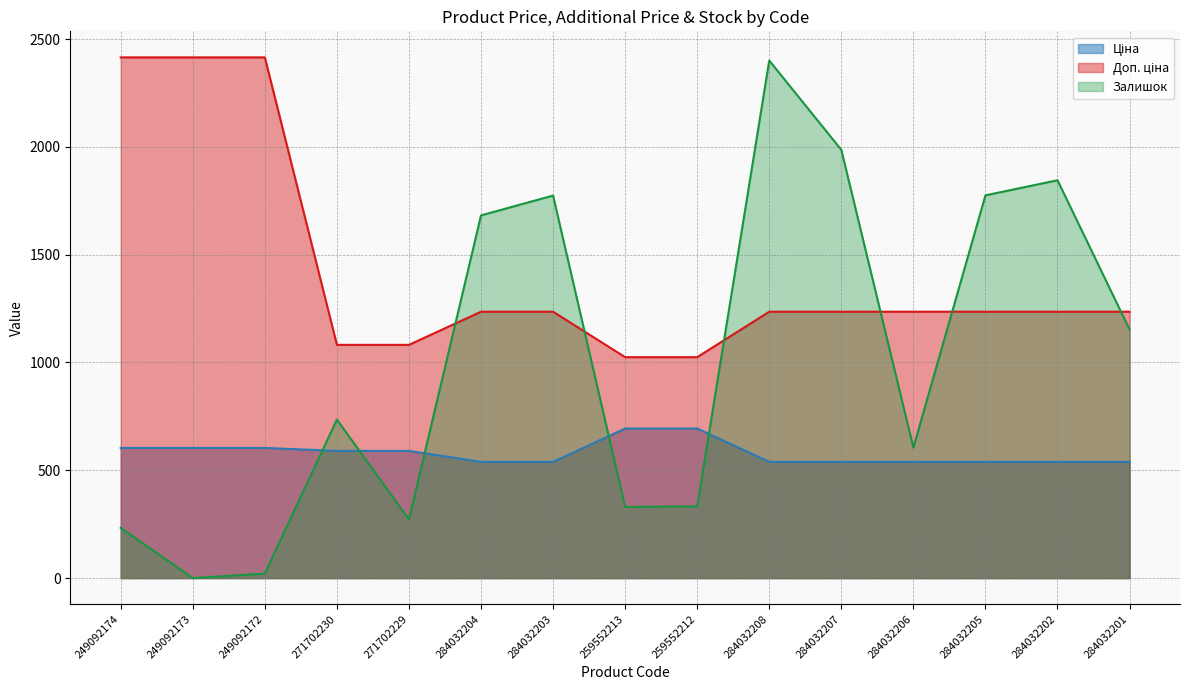

Which has a higher value, 271702230 or 284032201?

271702230